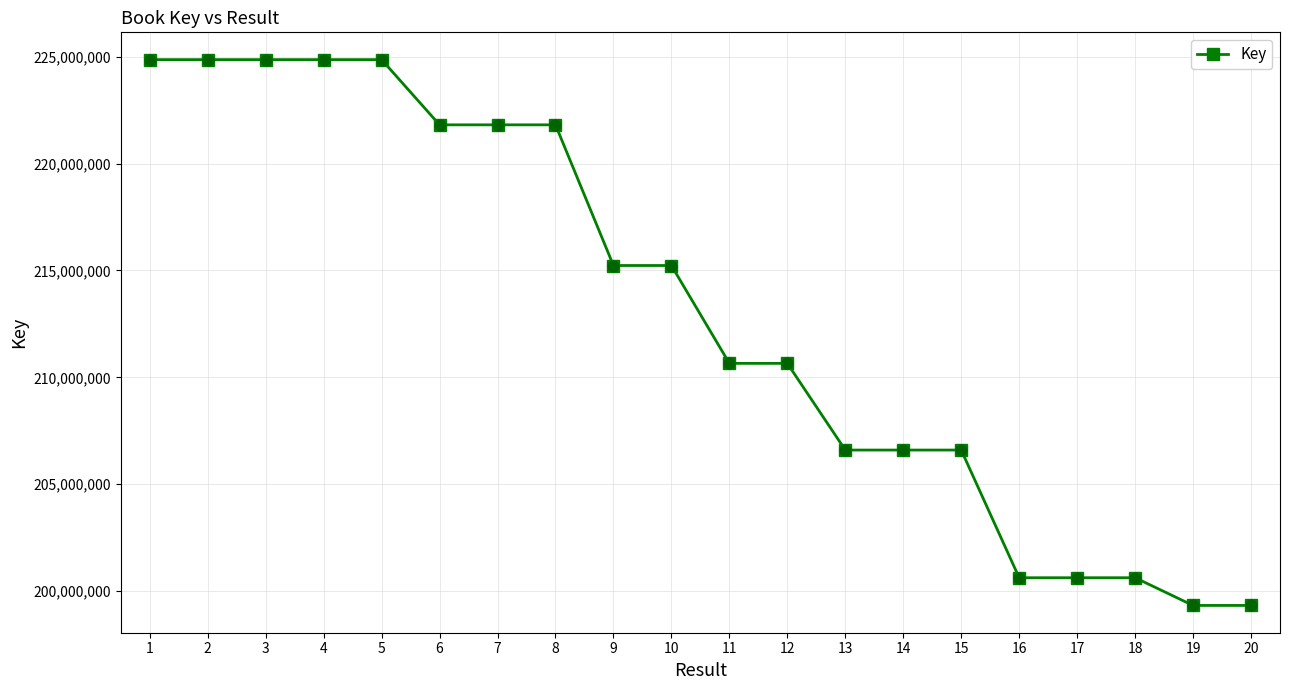

Approximately how many times larger is the value at 18 compared to 10?

0.9